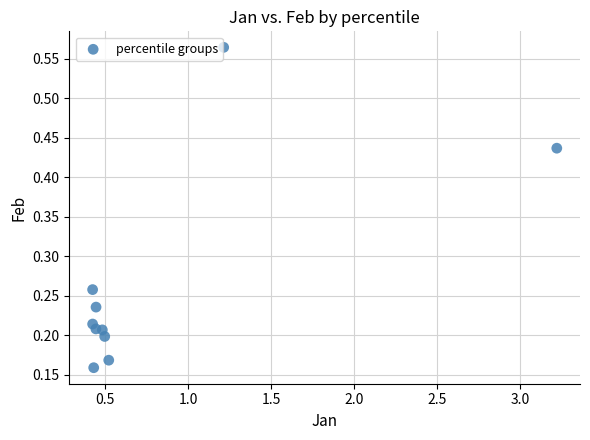

What is the average X value?

0.8